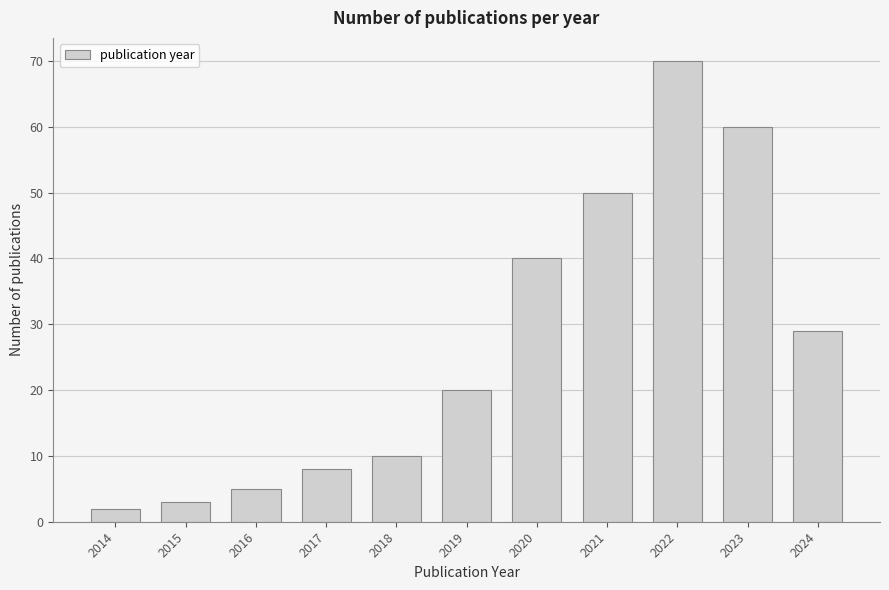

Reading left to right, list all the values displayed in this chart.

2	3	5	8	10	20	40	50	70	60	29